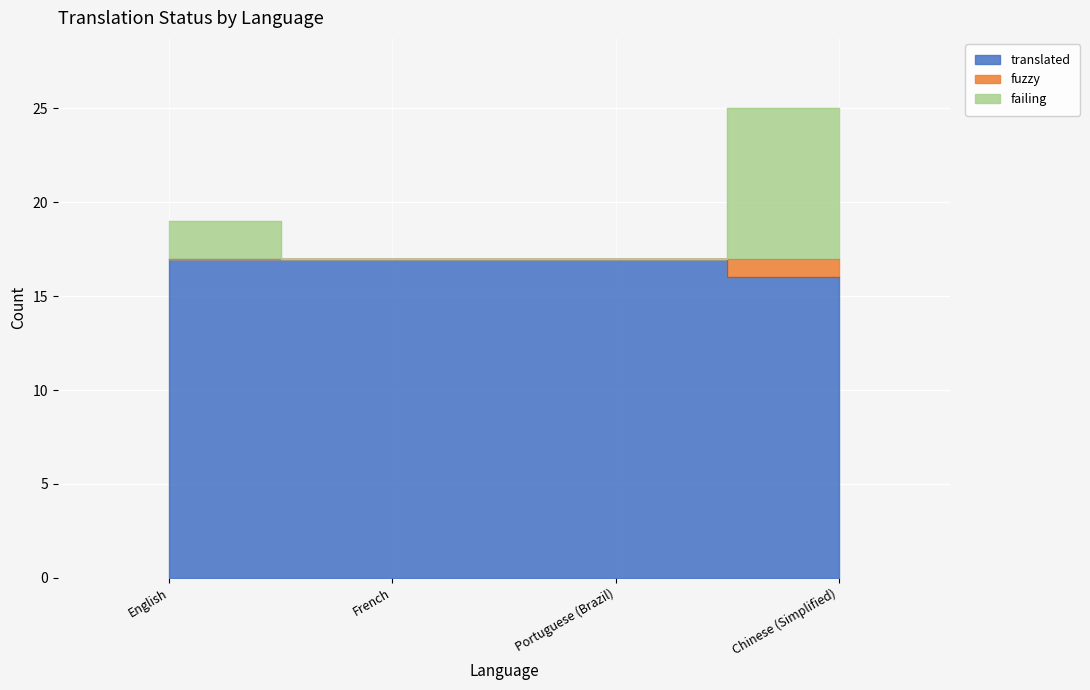

Does the chart display data point markers on the line(s)?

No